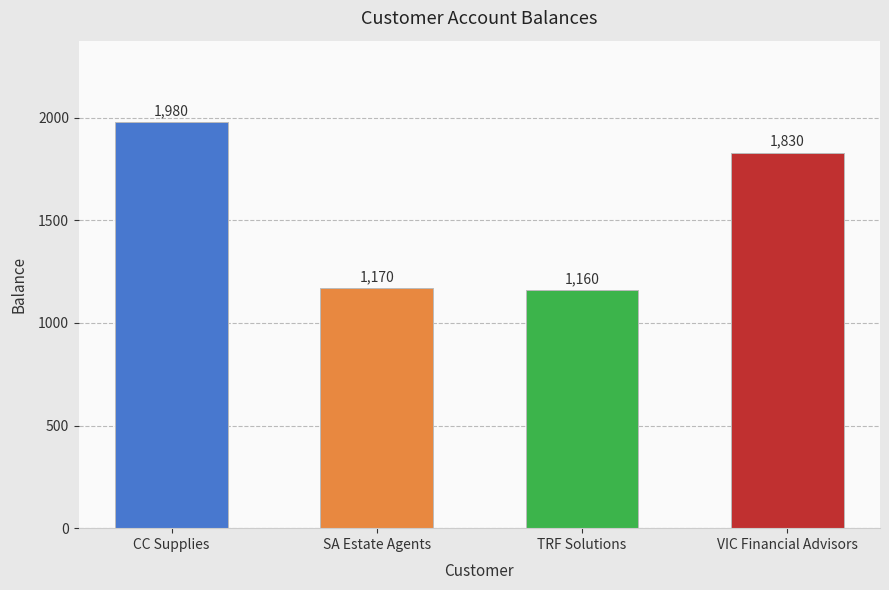

At which label is the value closest to 1570?

VIC Financial Advisors